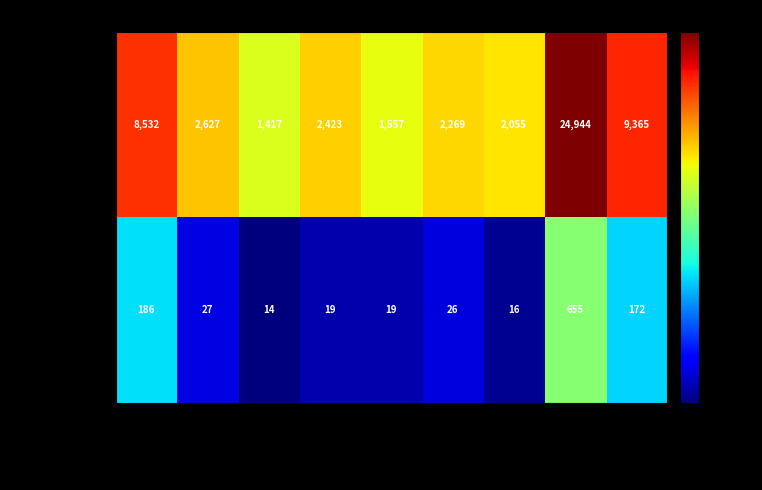

What is the difference between the maximum and minimum values in the 2021-09-28 series?

23527